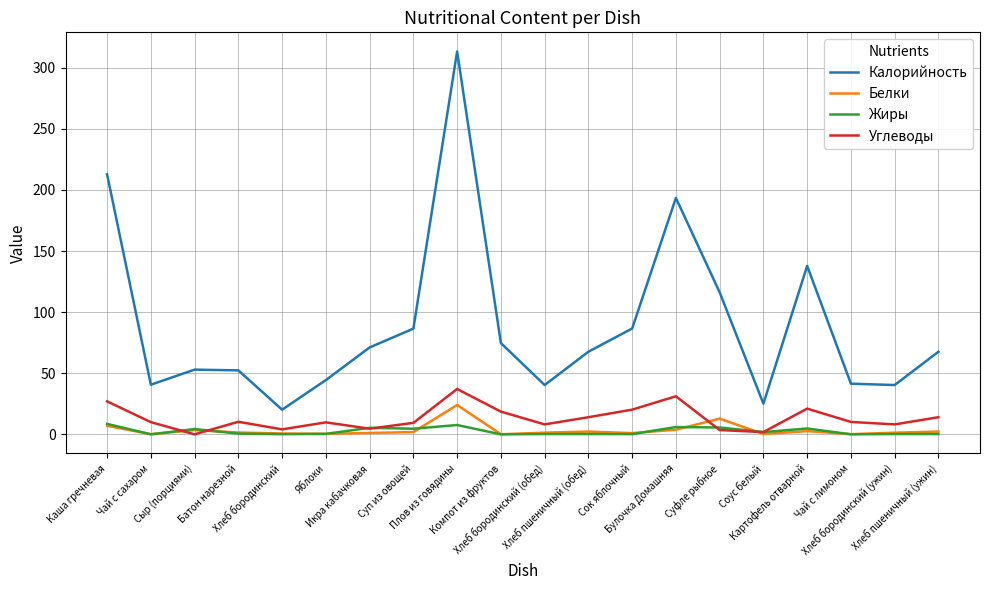

True or false: Калорийность and Жиры intersect in this chart.

False